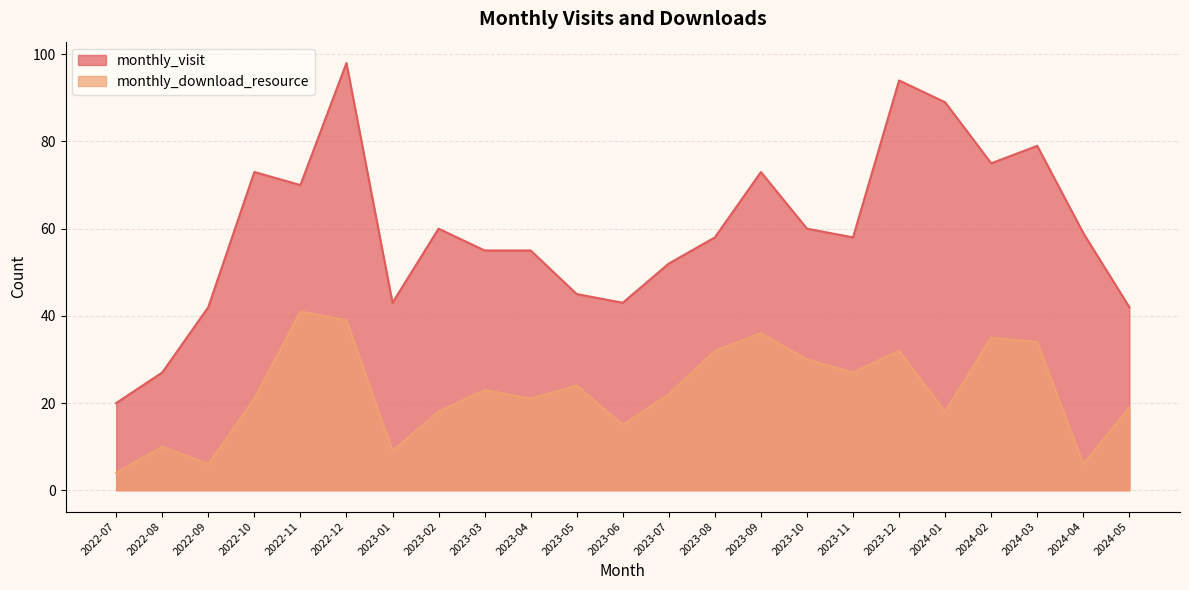

How many values in the monthly_visit series exceed 58?

11